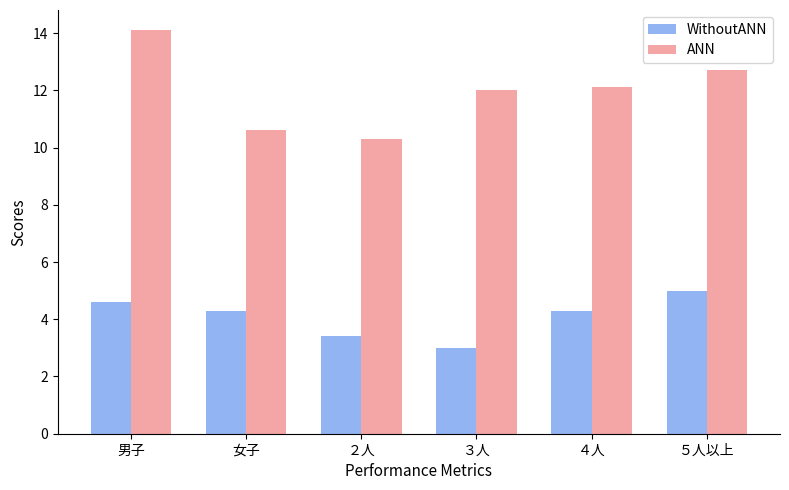

Where does the WithoutANN series first go above 4?

男子